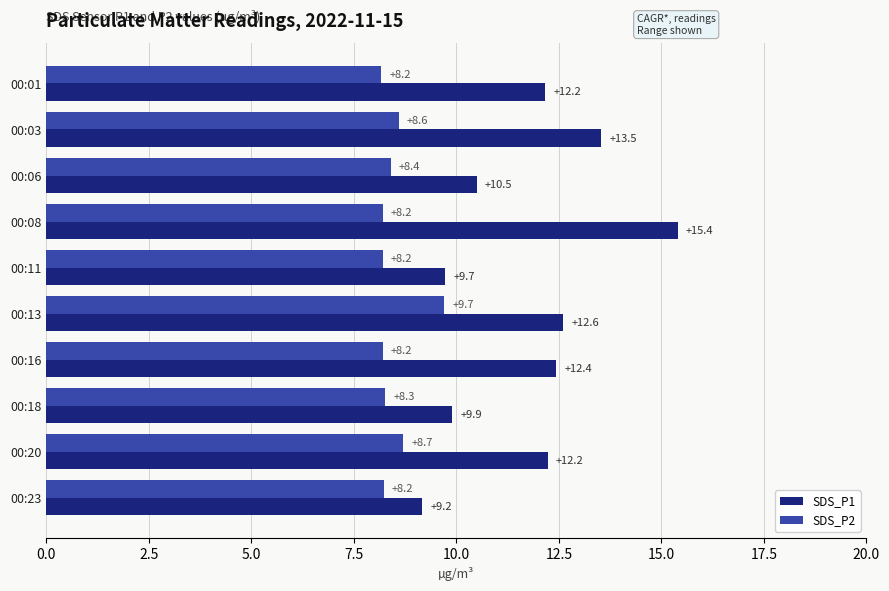

What are all the series names shown in the legend?

SDS_P1, SDS_P2